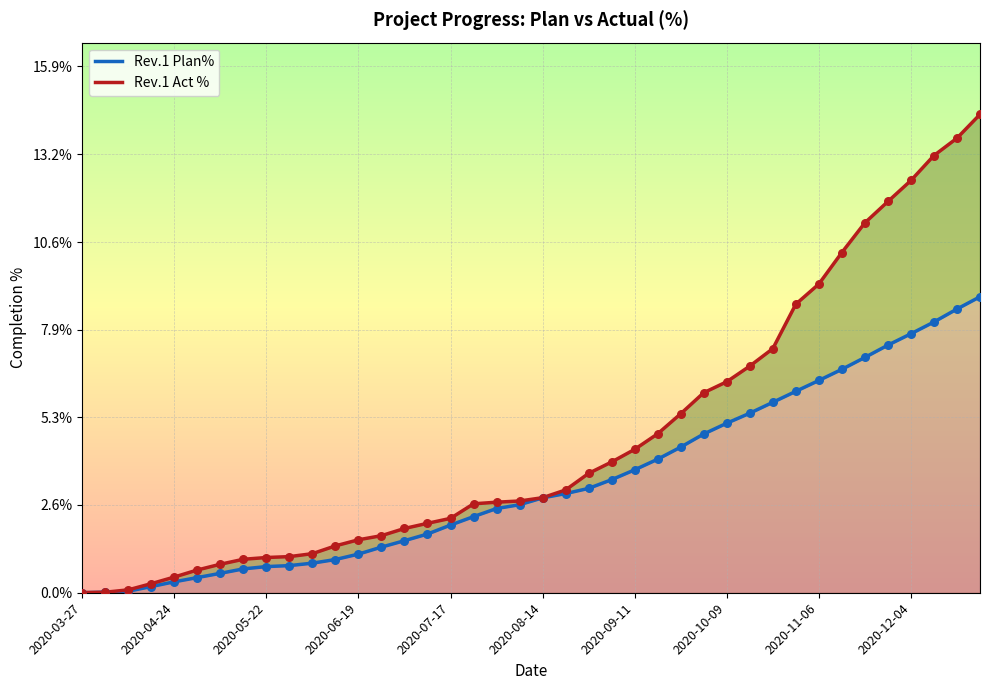

At how many categories does at least one series exceed 13?

3